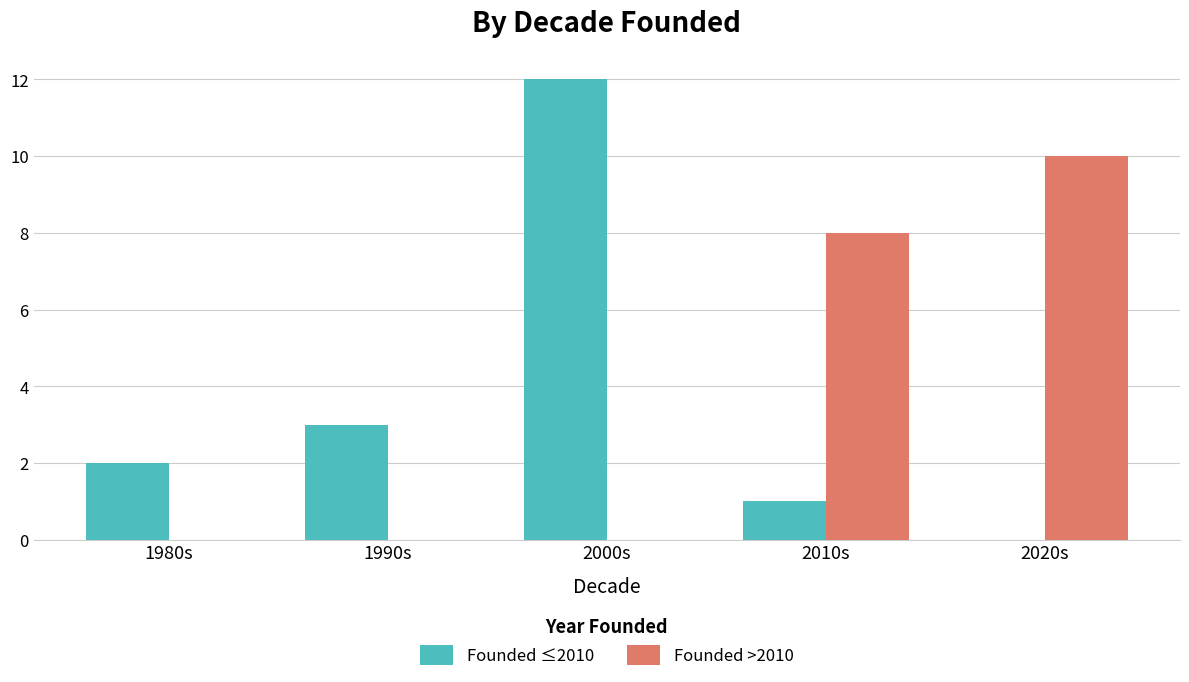

How many values in Founded ≤2010 are above zero?

4